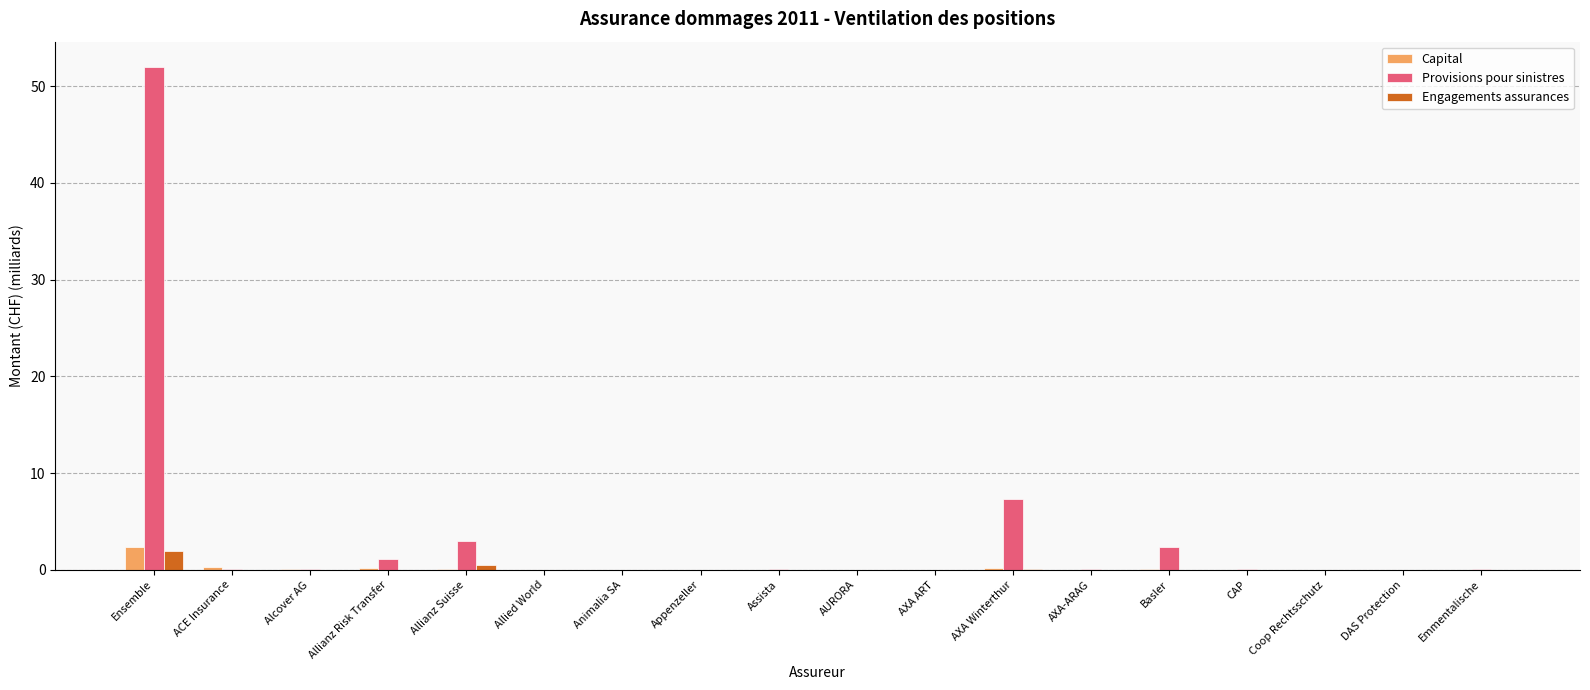

Which series has the largest total across all categories?

Provisions pour sinistres